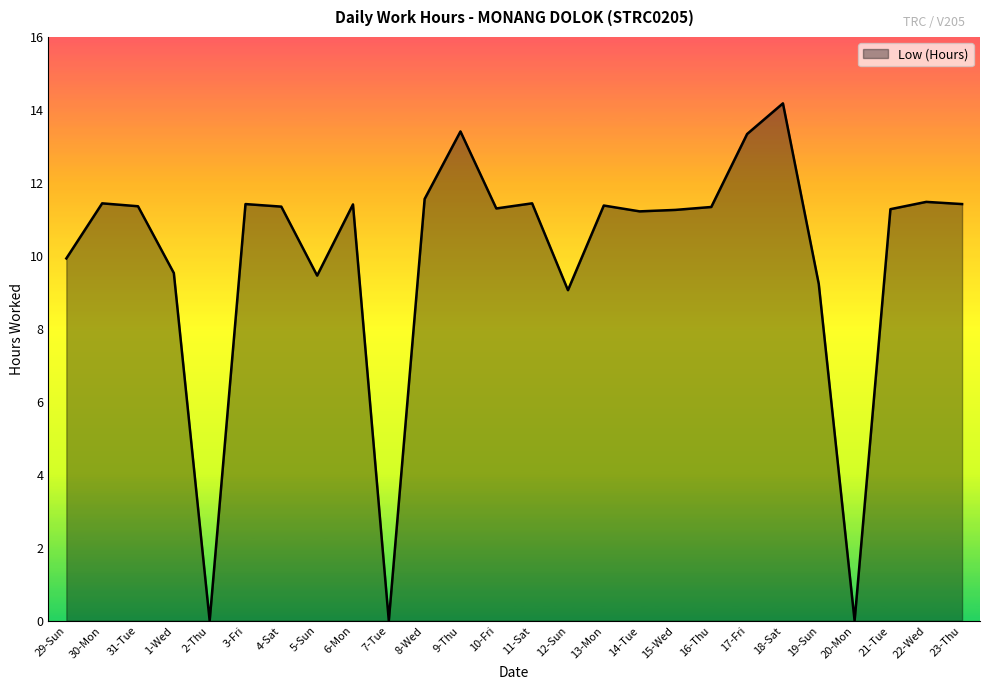

Which category has the highest value across all series?

18-Sat